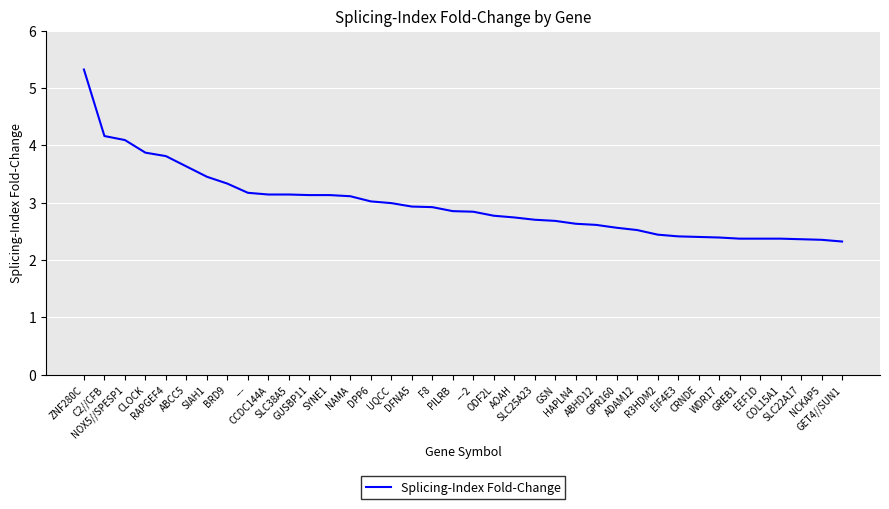

What is the sum of the values at R3HDM2 and CLOCK?

6.3